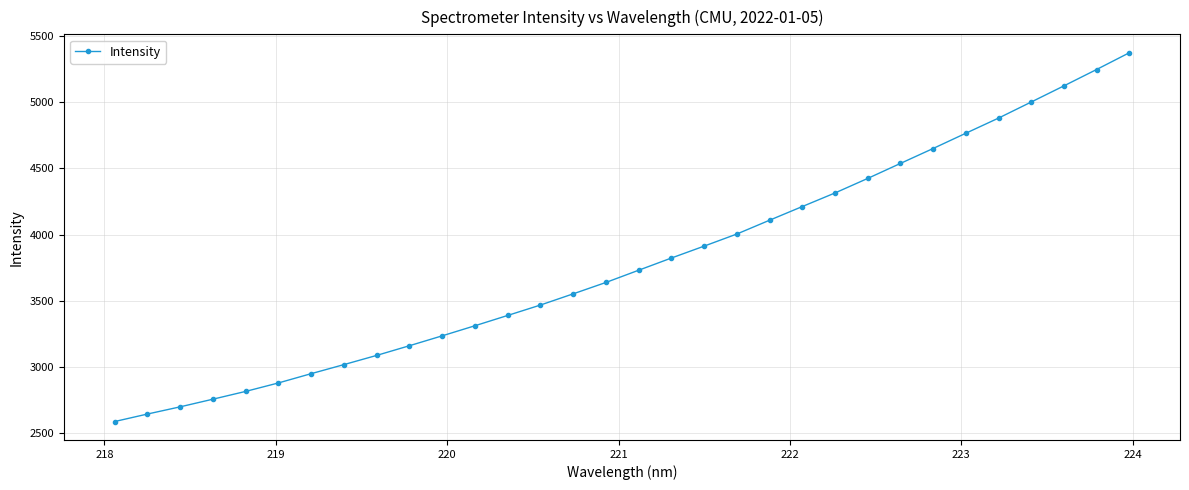

What is the maximum value shown in the chart?

5373.6